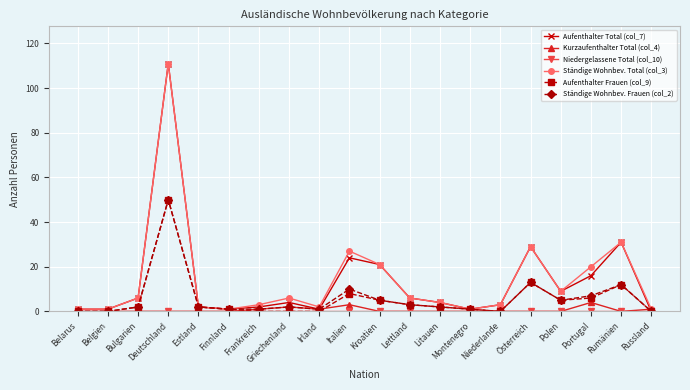

How many distinct data groups are displayed?

6